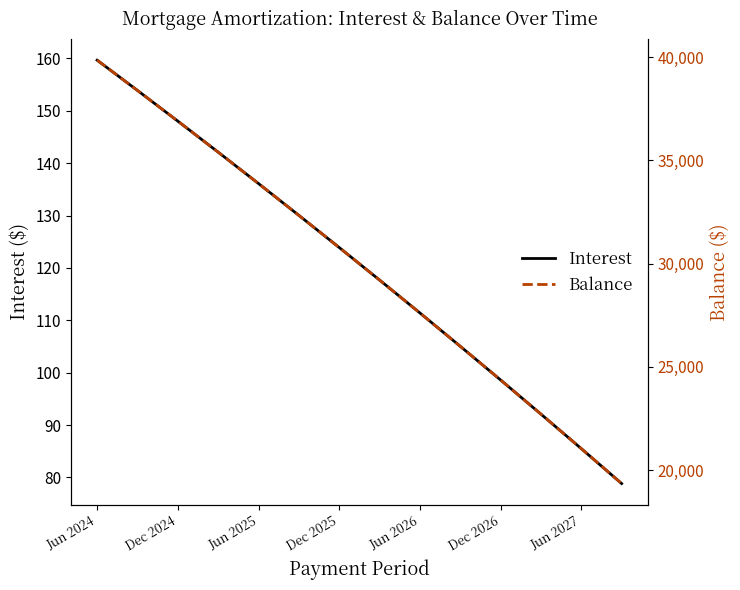

What is the difference between the maximum and second lowest values in the Interest series?

74.2